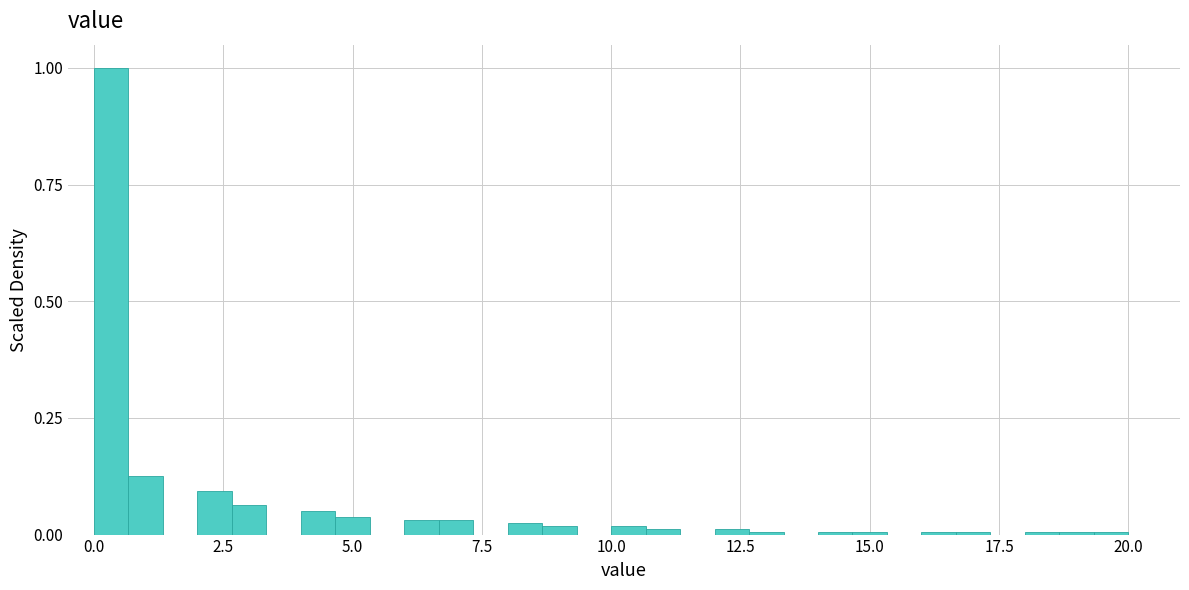

Read against the x-axis, roughly where is the centre of the tallest bar?

0.5